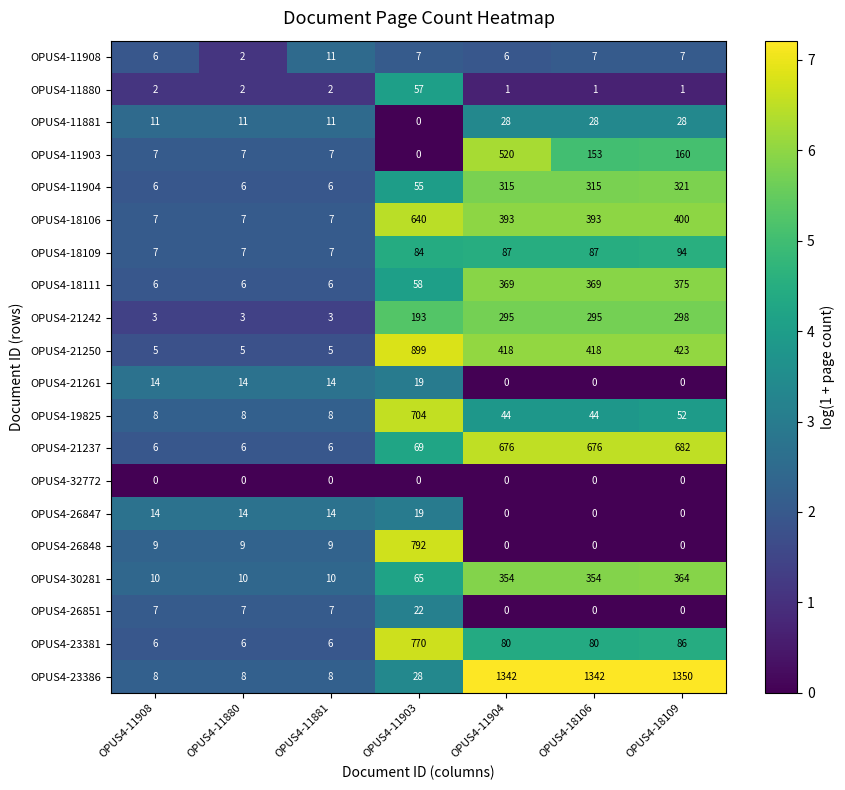

Which category has the highest value in the OPUS4-21237 series?

OPUS4-18109